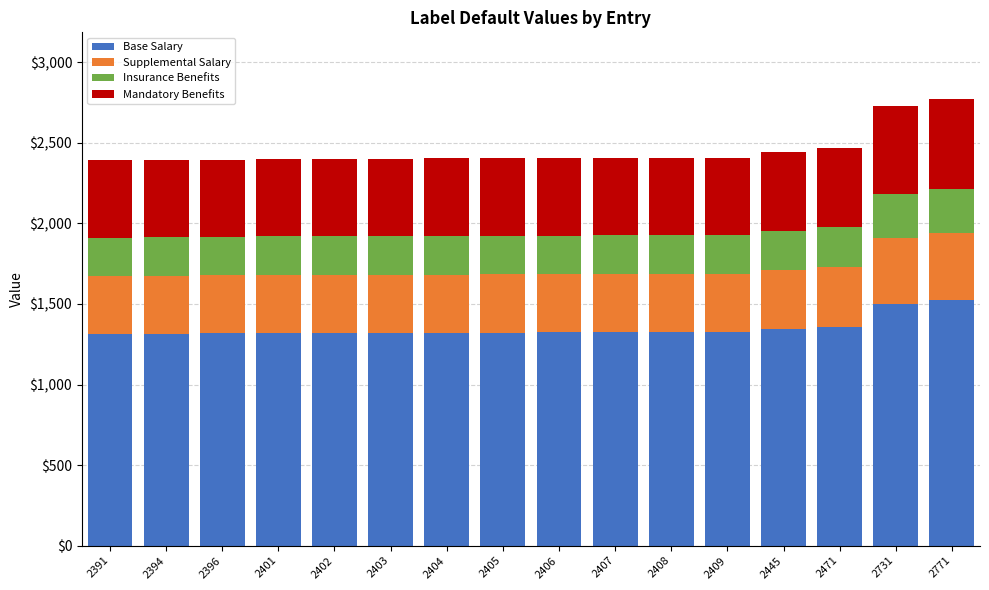

What is the total value across all series at 2445?

2445.0